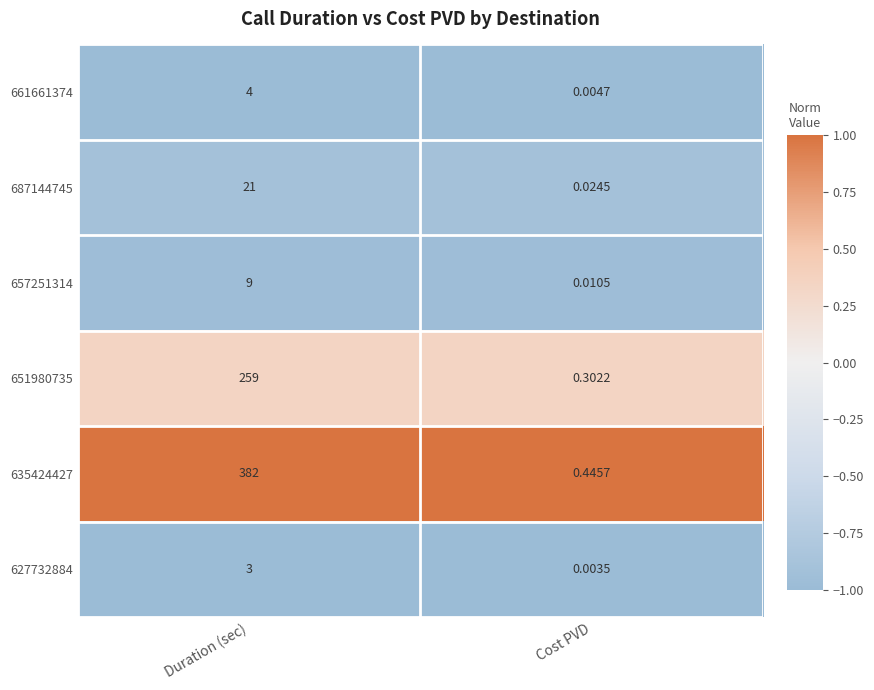

List the labels in order of 687144745 value, smallest first.

Cost PVD, Duration (sec)